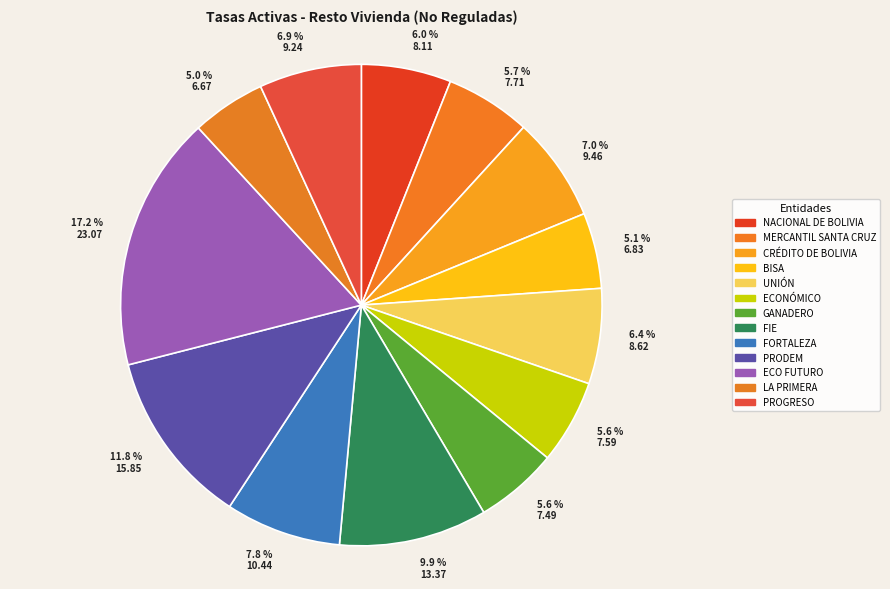

How many slices are in this pie chart?

13